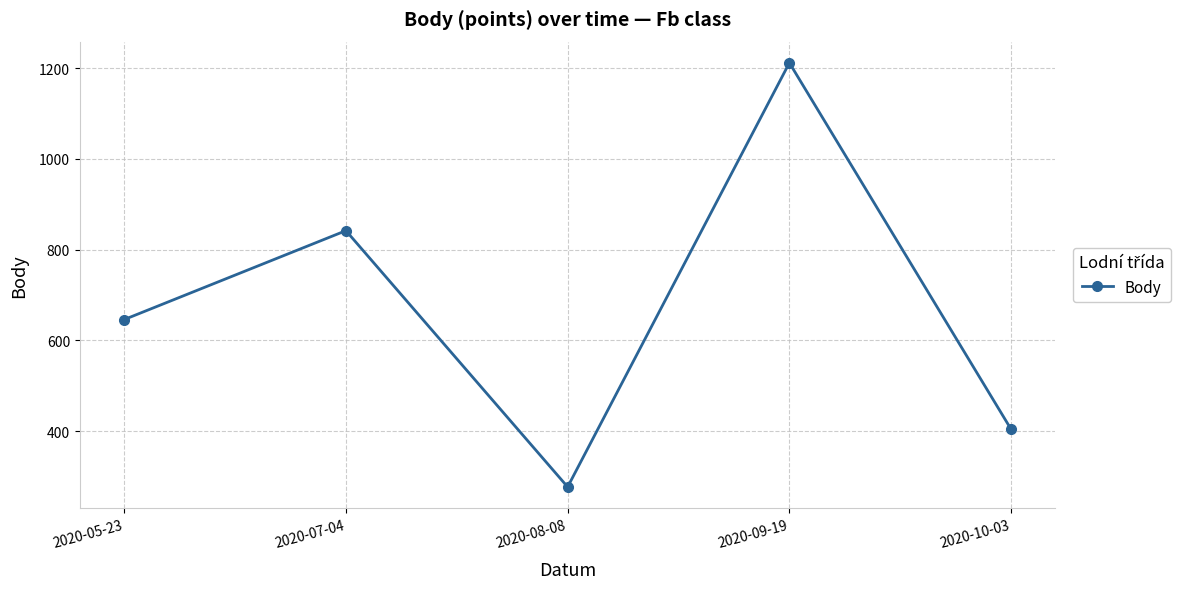

At which category does the data reach its first local peak?

2020-07-04